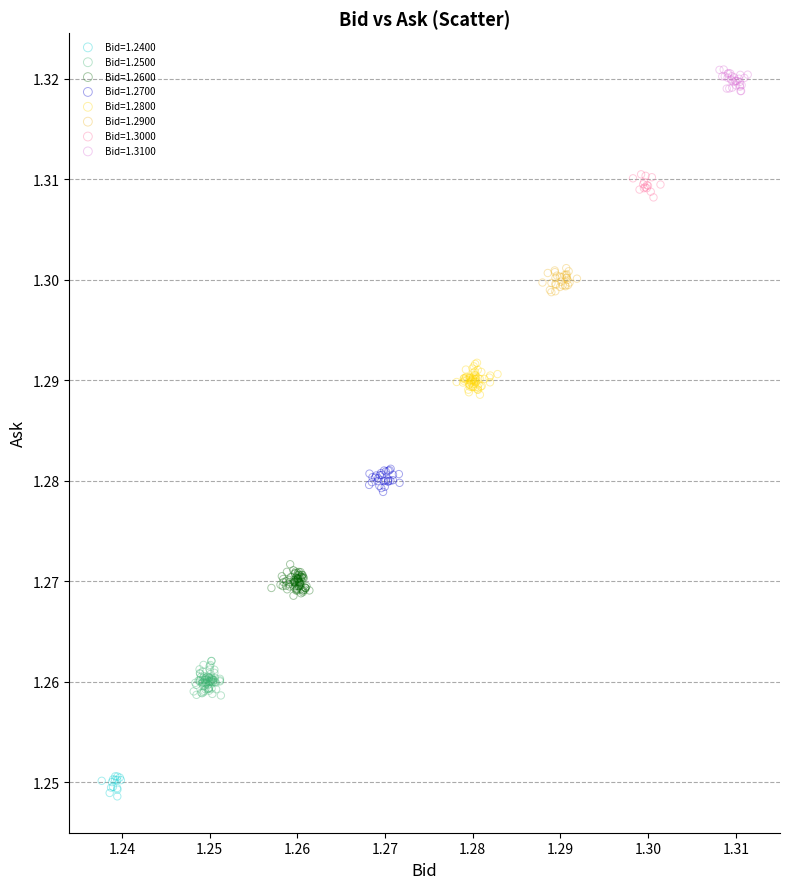

Which series reaches the maximum Y coordinate?

Bid=1.3100